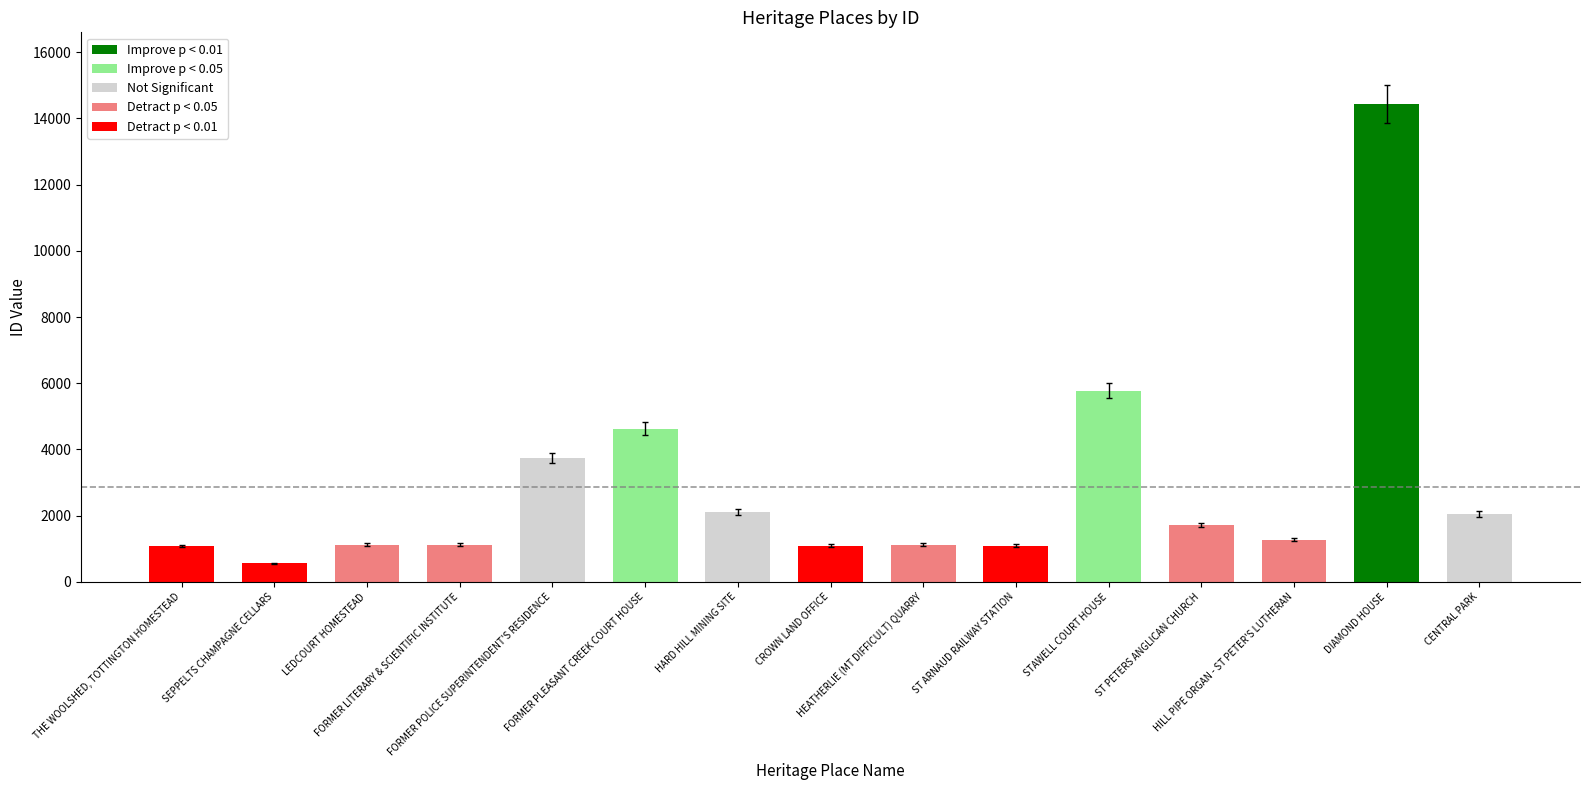

What is the difference between the second highest and second lowest values?

4688